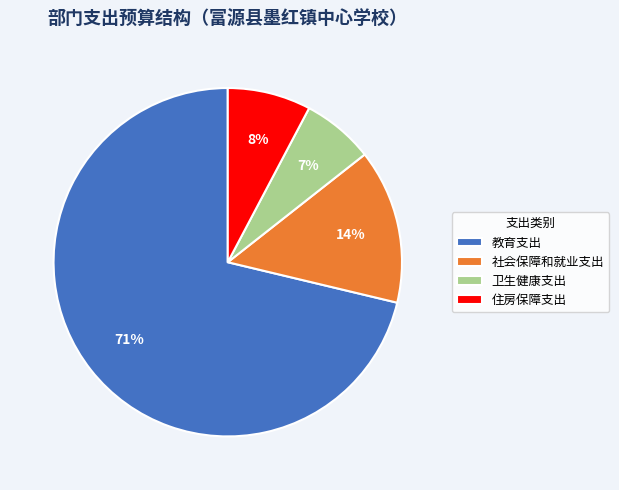

Is it true that 卫生健康支出 is 7% of the pie?

True